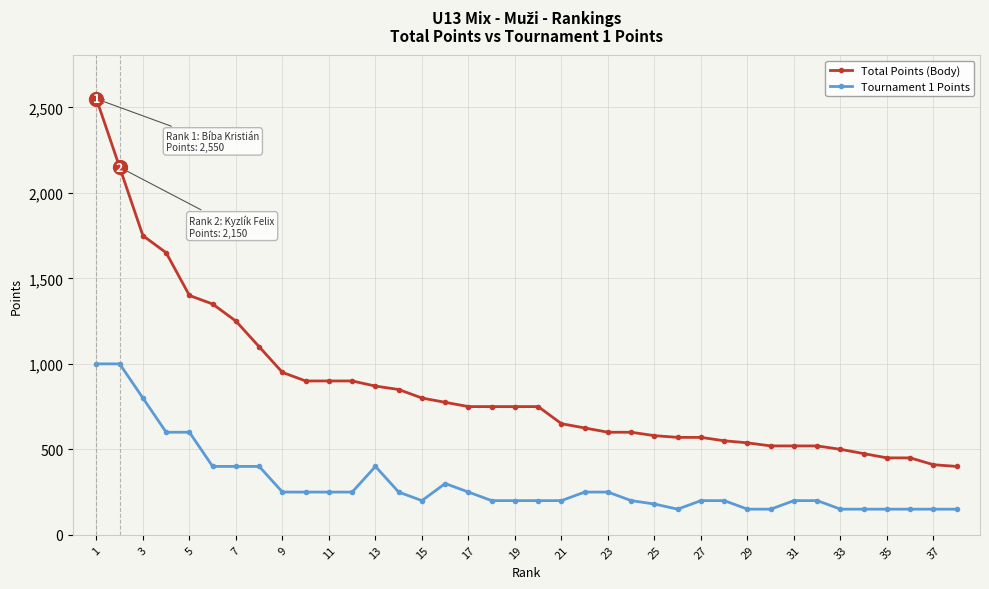

Which series has the largest total across all categories?

Total Points (Body)